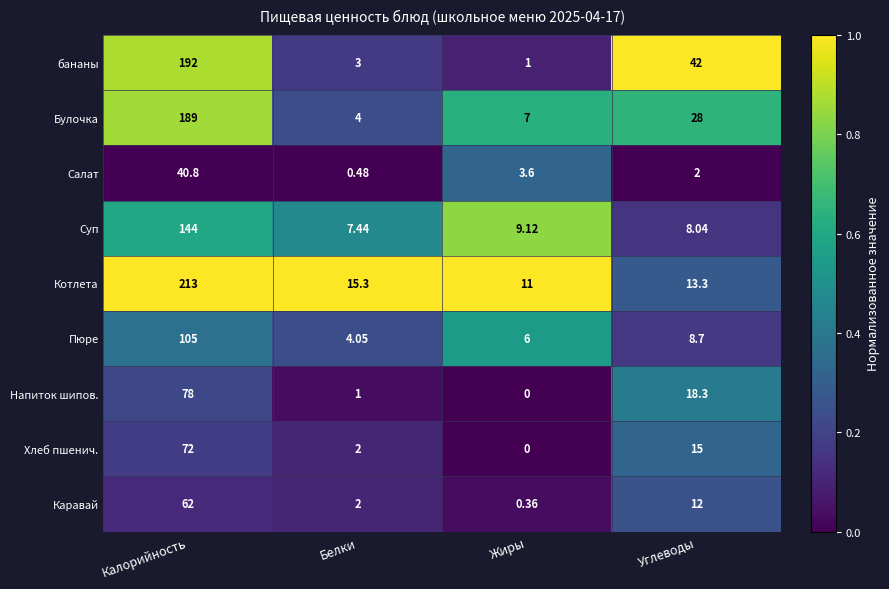

At which label is Пюре closest to 54?

Углеводы